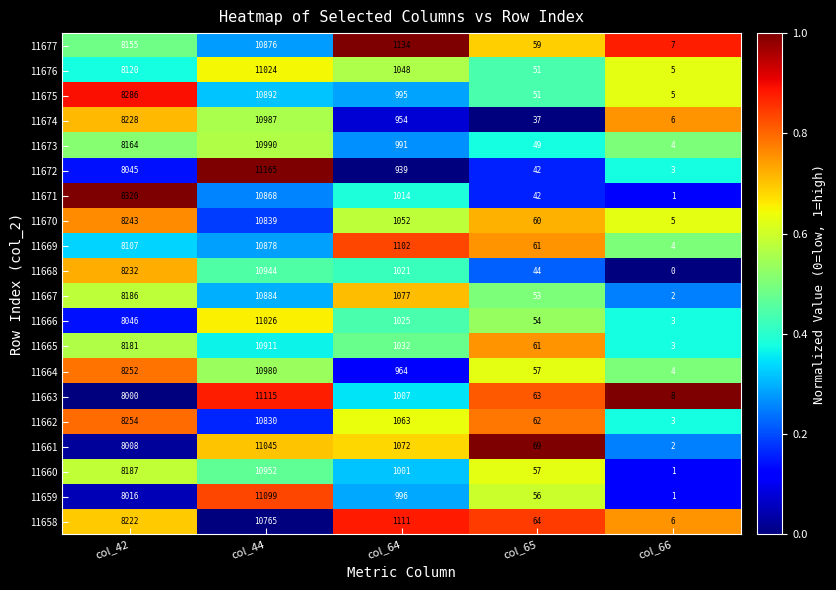

Where is 11672 nearest to the value 5584?

col_42